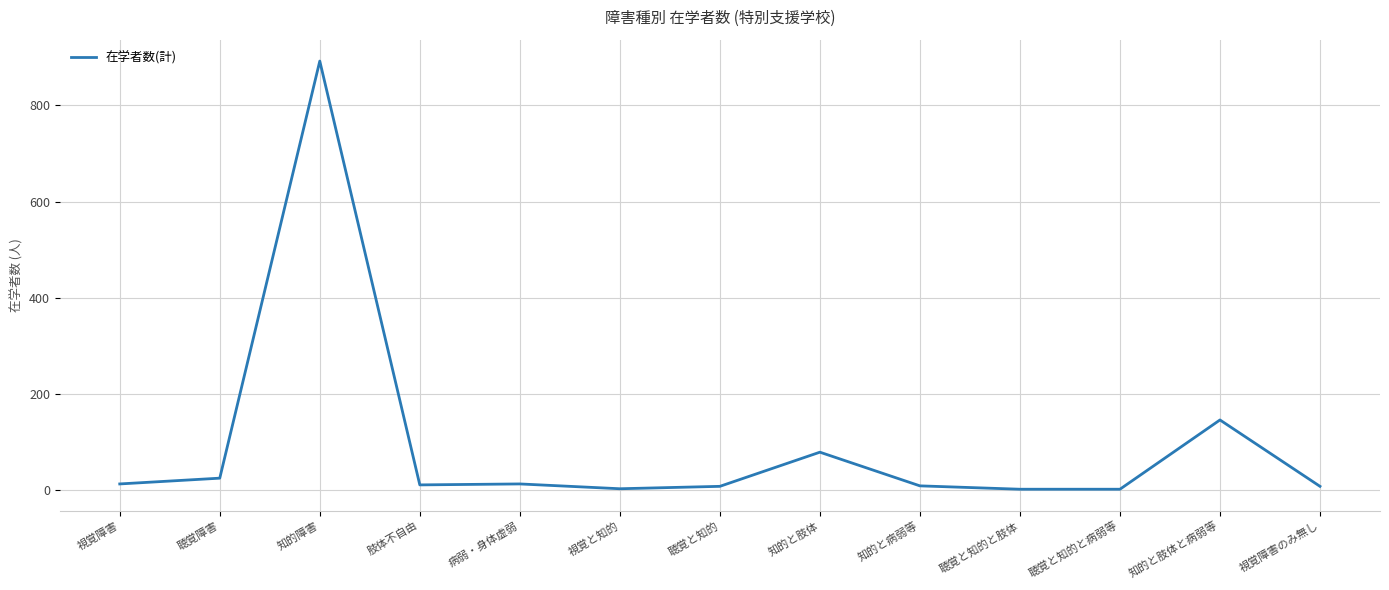

Is it true that the value at 知的と肢体 is 21?

False